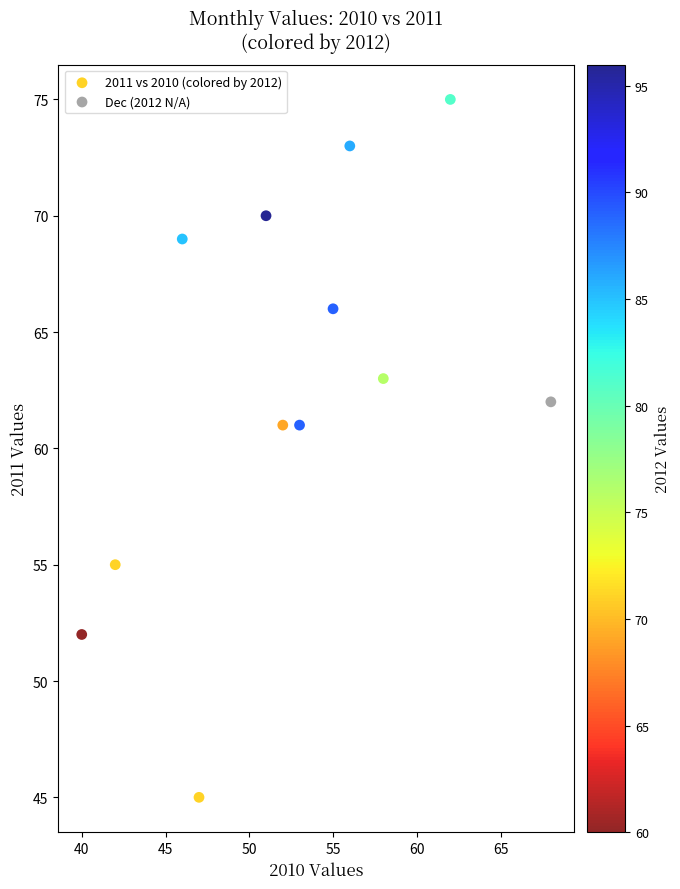

What are all the series names shown in the legend?

2011 vs 2010 (colored by 2012), Dec (2012 N/A)